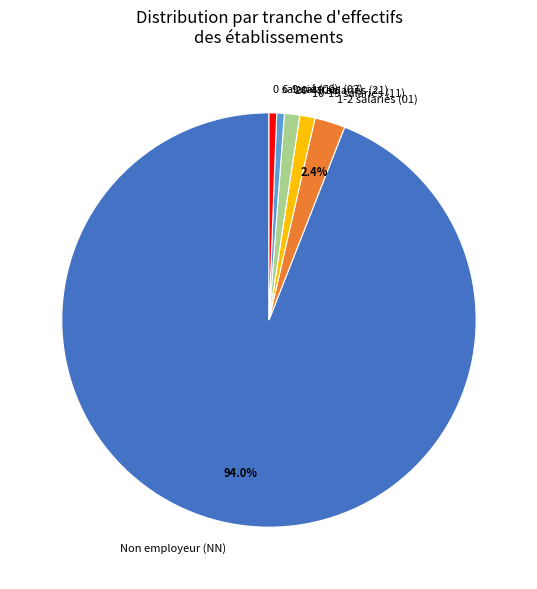

Is Non employeur (NN) the majority of the pie?

Yes